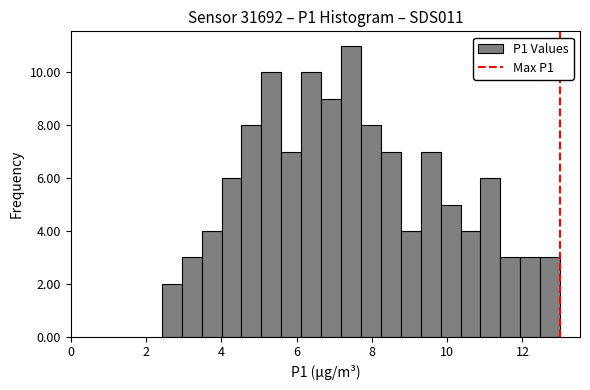

Read against the x-axis, roughly where is the centre of the tallest bar?

7.4